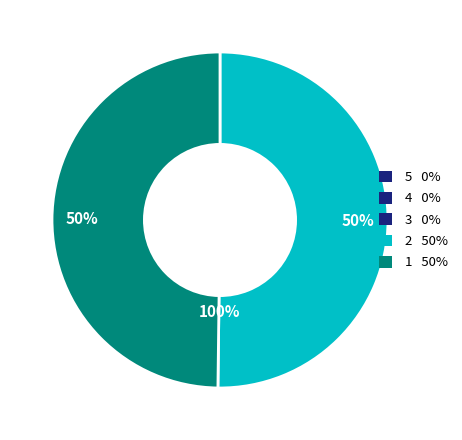

How many slices are in this pie chart?

2